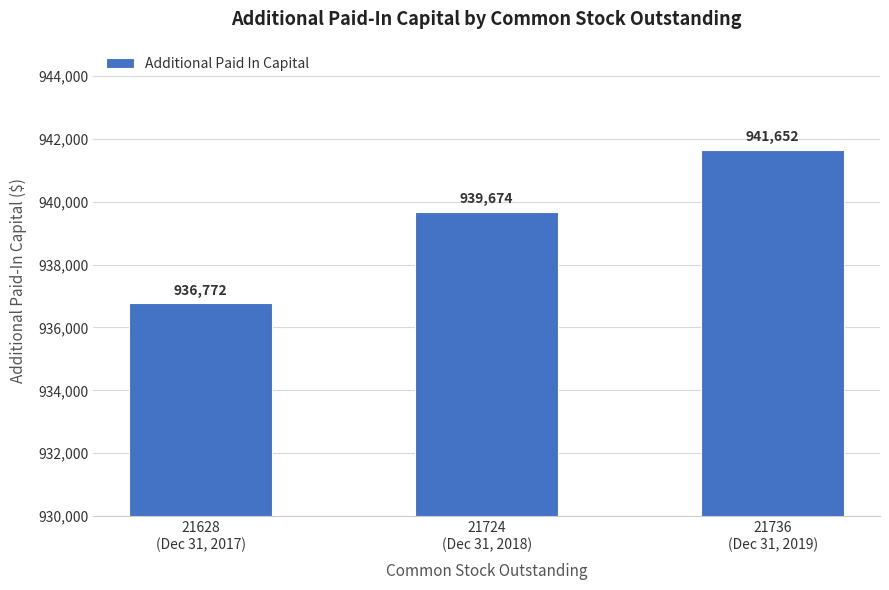

What is the difference between the maximum and minimum values?

4880